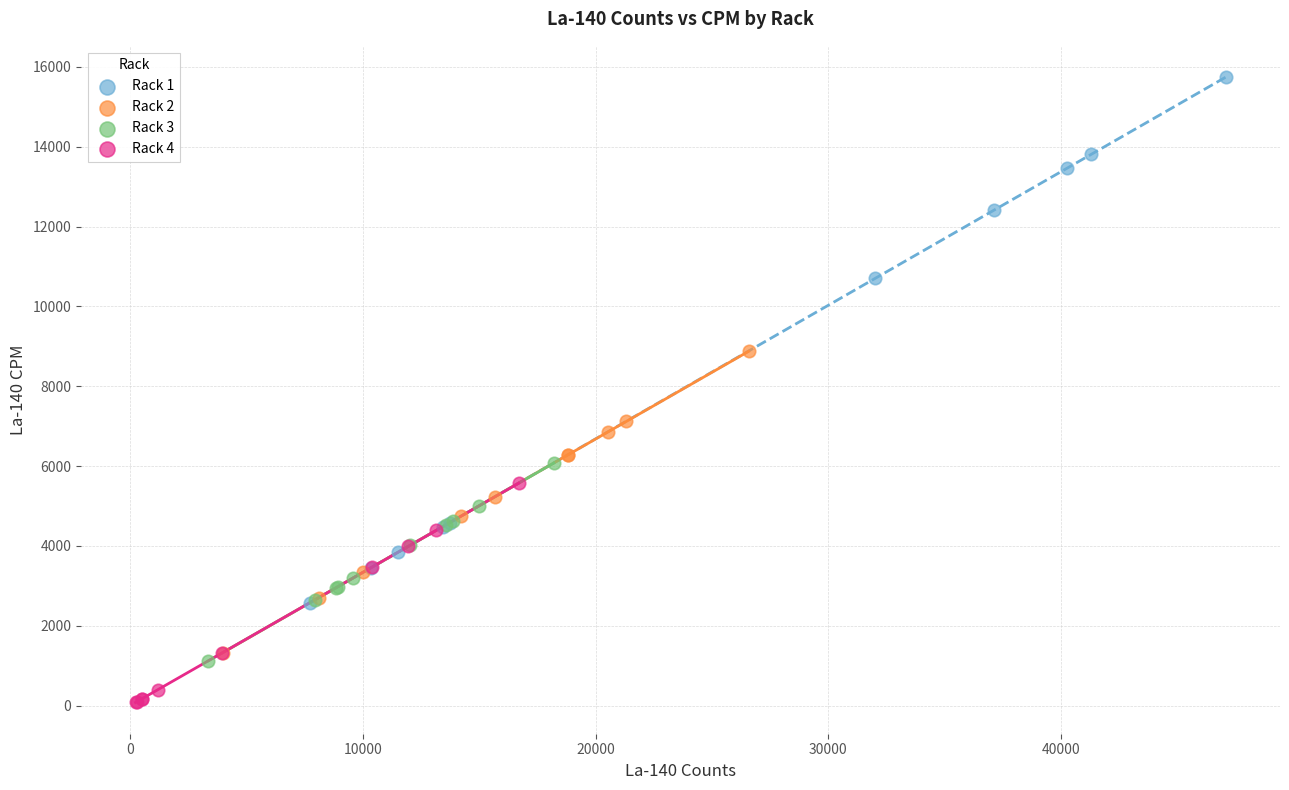

Which series has the widest spread of Y values?

Rack 1